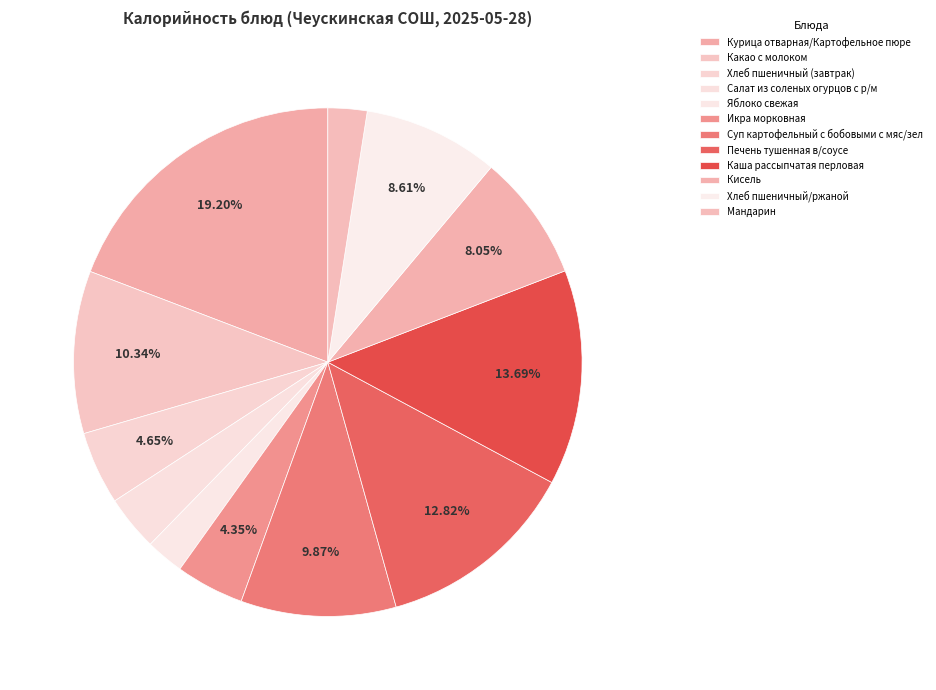

Does Курица отварная/Картофельное пюре represent more than half of the total?

No